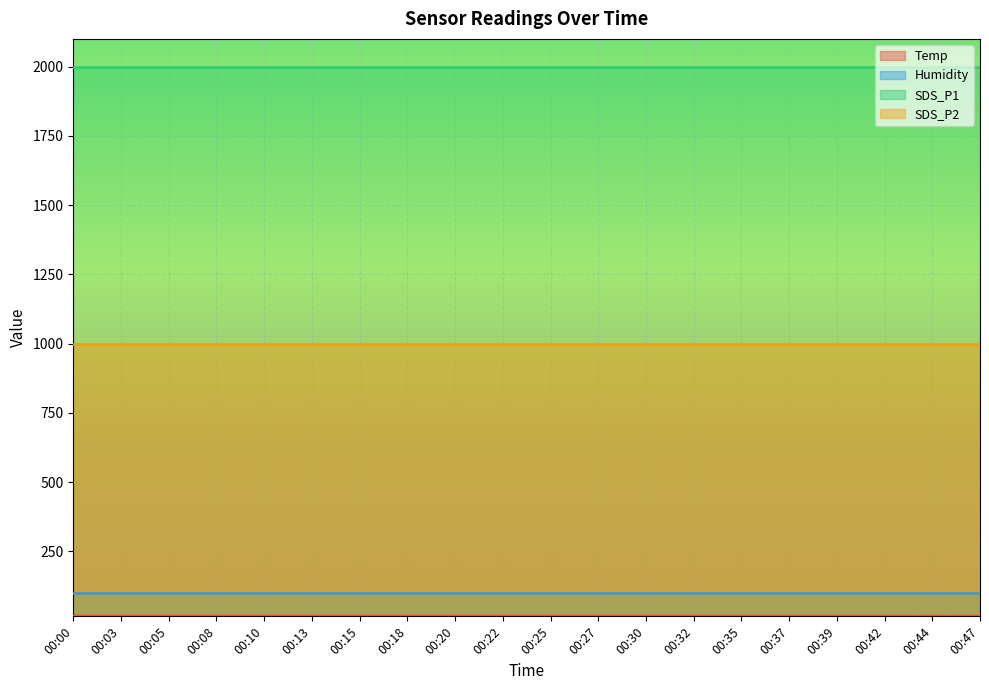

True or false: Temp and Humidity cross at least once.

False